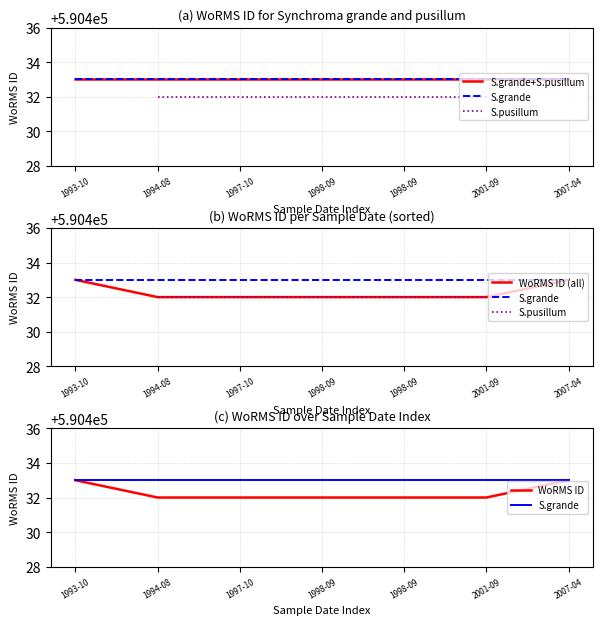

What is the average value?

590432